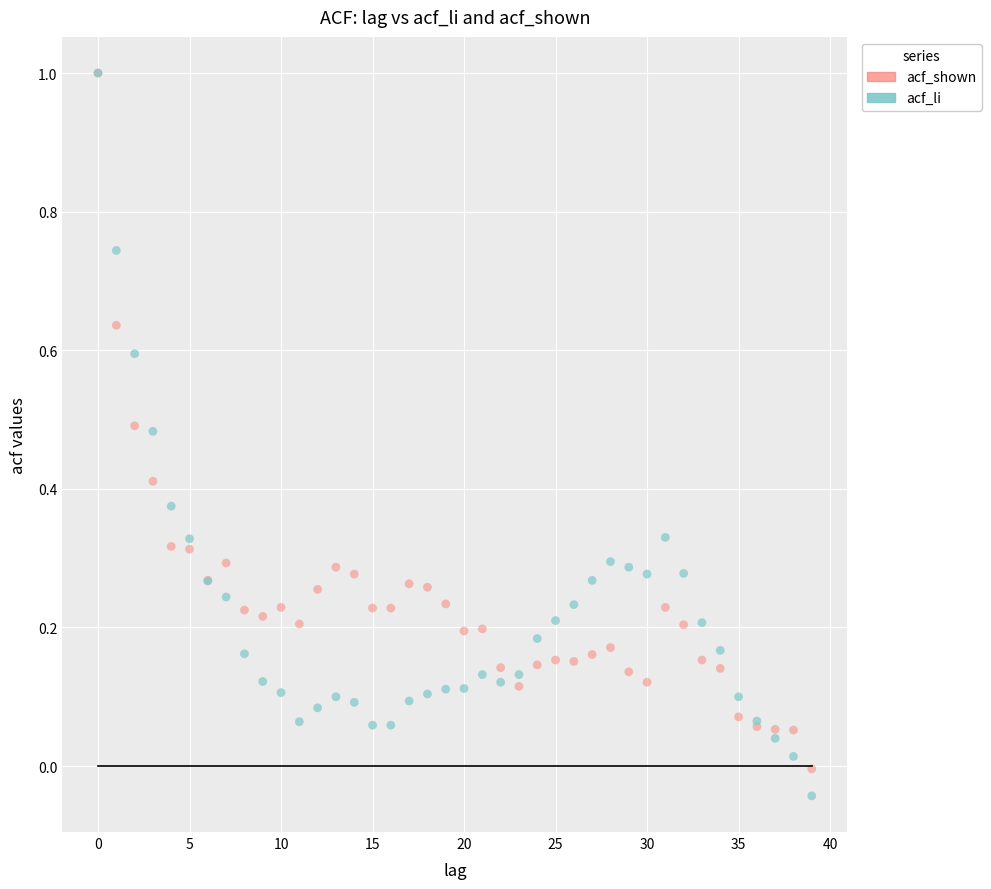

Which series has the widest spread of Y values?

acf_li